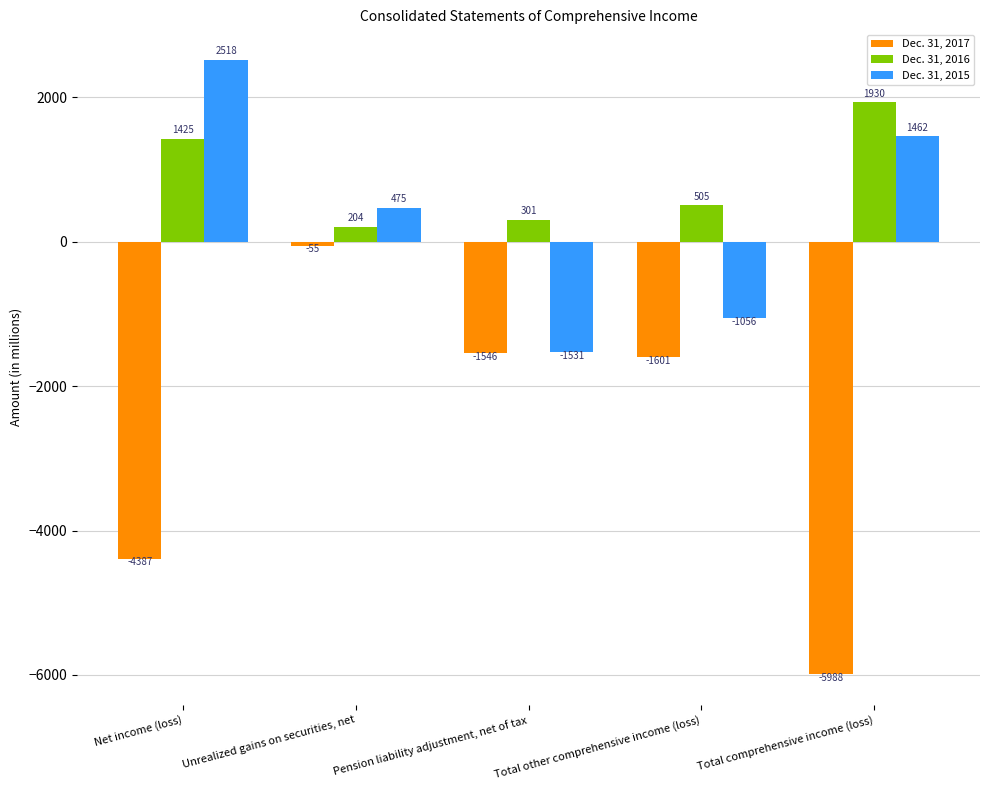

Between Unrealized gains on securities, net and Total comprehensive income (loss), which series saw the biggest shift?

Dec. 31, 2017